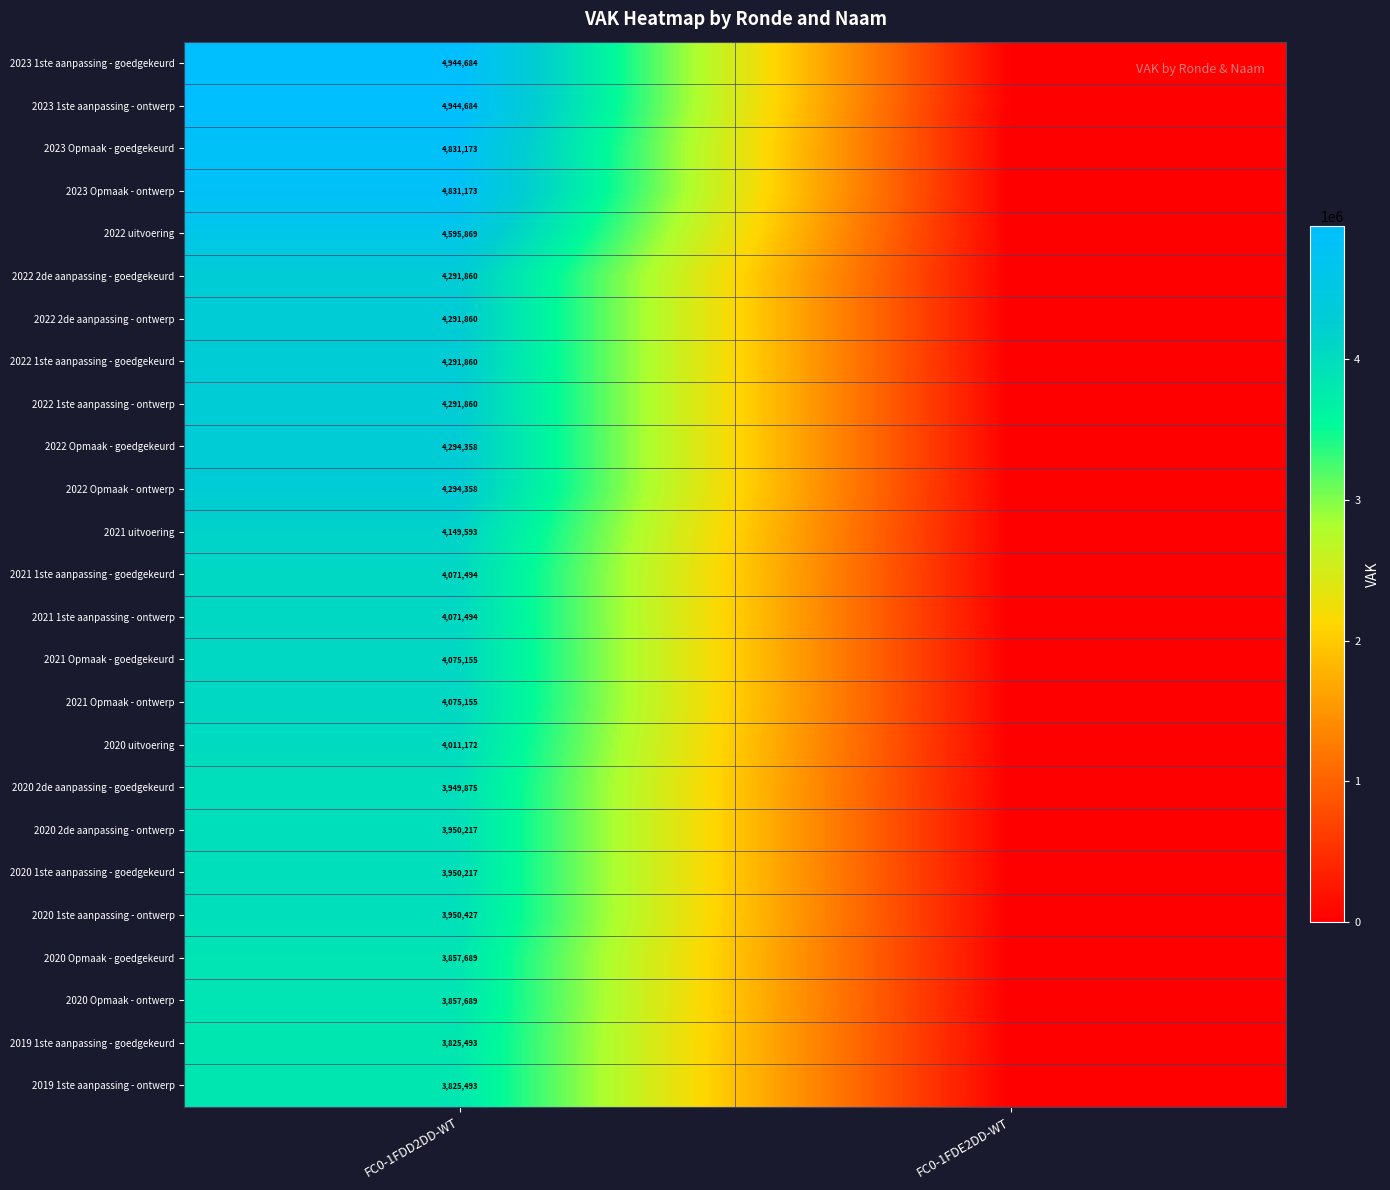

What is the total value across all series at FC0-1FDD2DD-WT?

105524902